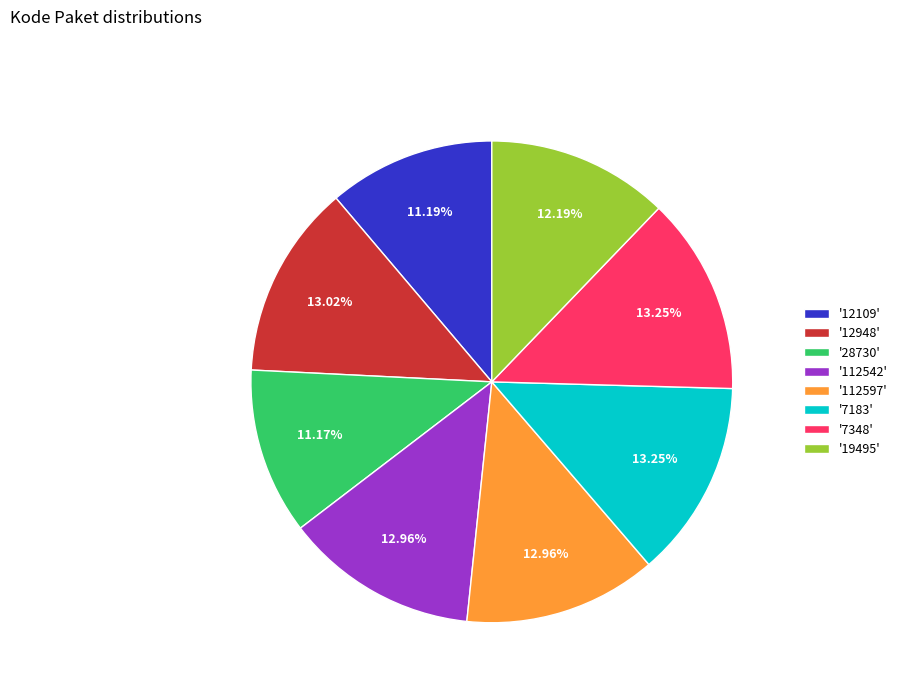

Approximately how many times larger is the value at '7348' compared to '112597'?

1.0